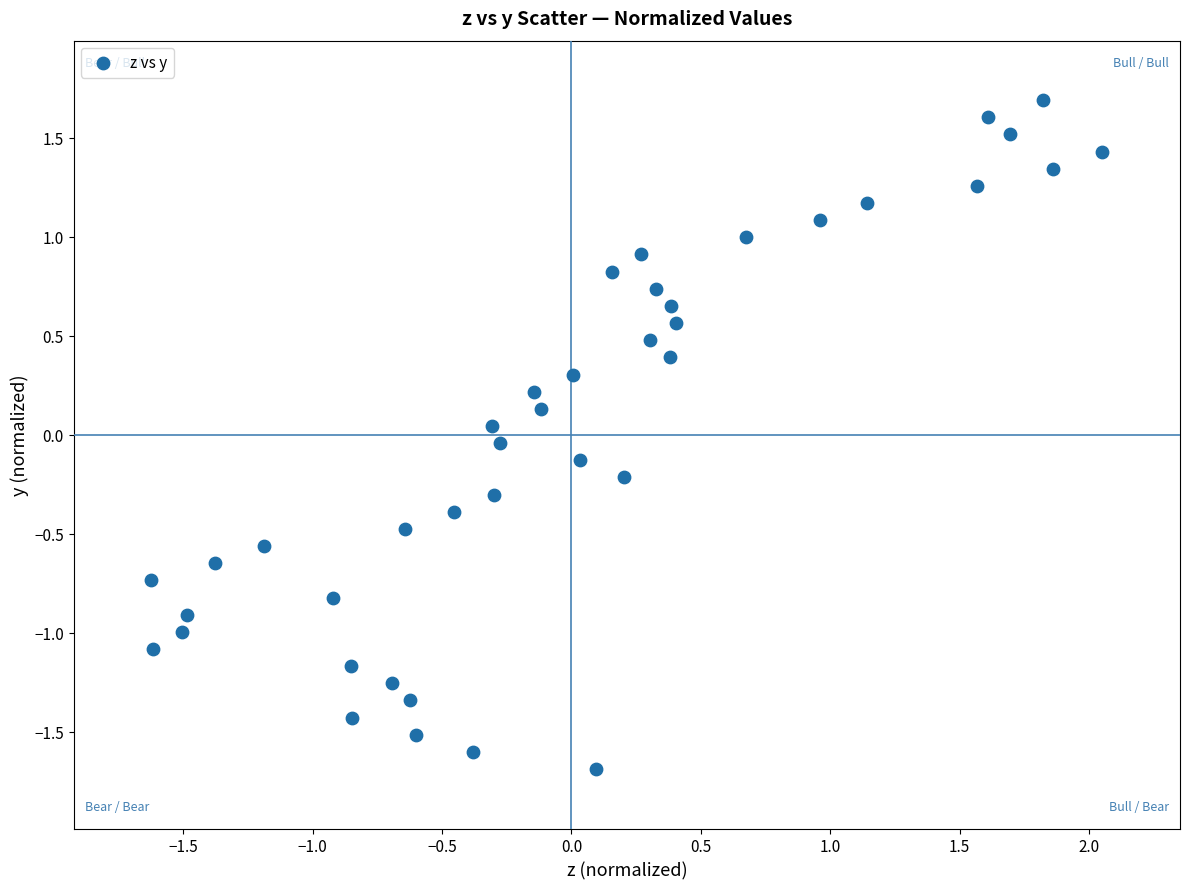

What is the range of Y values (max minus min)?

3.4